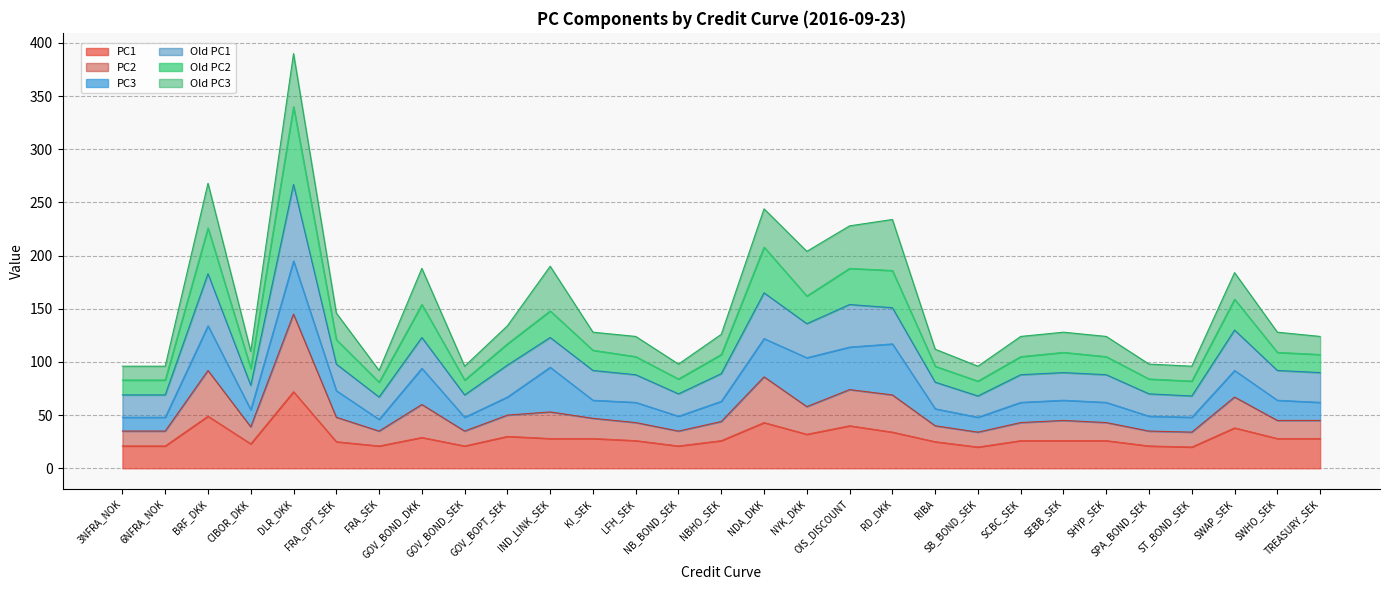

Rank the categories by PC1 value from highest to lowest.

DLR_DKK, BRF_DKK, NDA_DKK, OIS_DISCOUNT, SWAP_SEK, RD_DKK, NYK_DKK, GOV_BOPT_SEK, GOV_BOND_DKK, IND_LINK_SEK, KI_SEK, SWHO_SEK, TREASURY_SEK, LFH_SEK, NBHO_SEK, SCBC_SEK, SEBB_SEK, SHYP_SEK, FRA_OPT_SEK, RIBA, CIBOR_DKK, 3NFRA_NOK, 6NFRA_NOK, FRA_SEK, GOV_BOND_SEK, NB_BOND_SEK, SPA_BOND_SEK, SB_BOND_SEK, ST_BOND_SEK